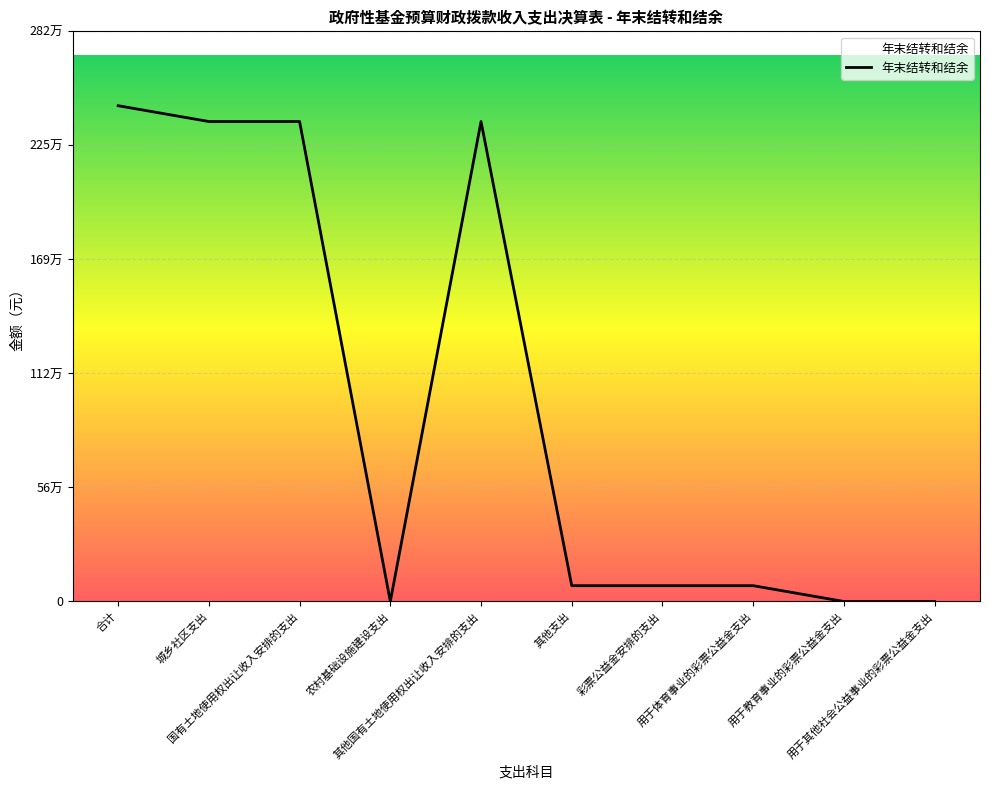

Rank the categories by value from lowest to highest.

农村基础设施建设支出, 用于教育事业的彩票公益金支出, 用于其他社会公益事业的彩票公益金支出, 其他支出, 彩票公益金安排的支出, 用于体育事业的彩票公益金支出, 城乡社区支出, 国有土地使用权出让收入安排的支出, 其他国有土地使用权出让收入安排的支出, 合计